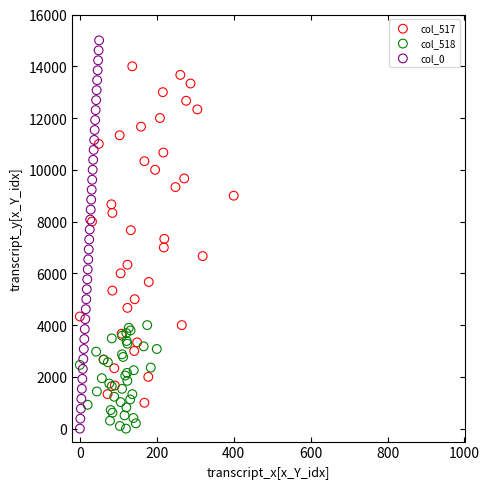

Which series contains the highest Y value?

col_0